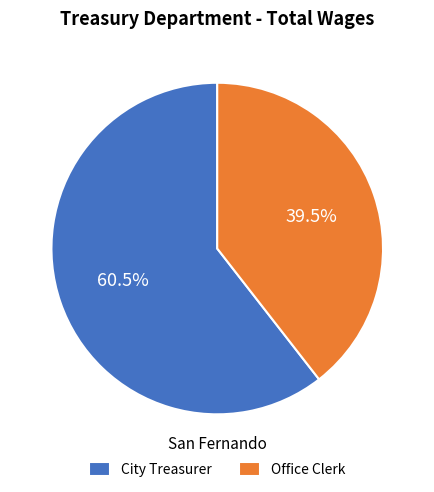

What percentage do City Treasurer and Office Clerk together represent?

100.0%